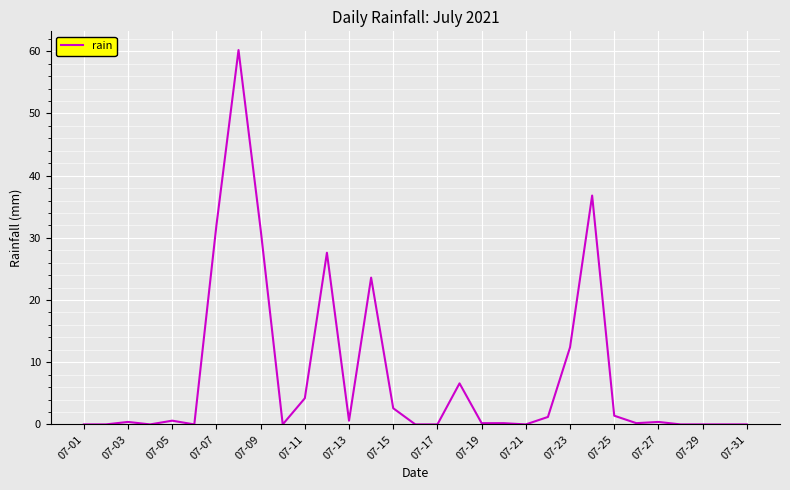

What is the maximum value shown in the chart?

60.2